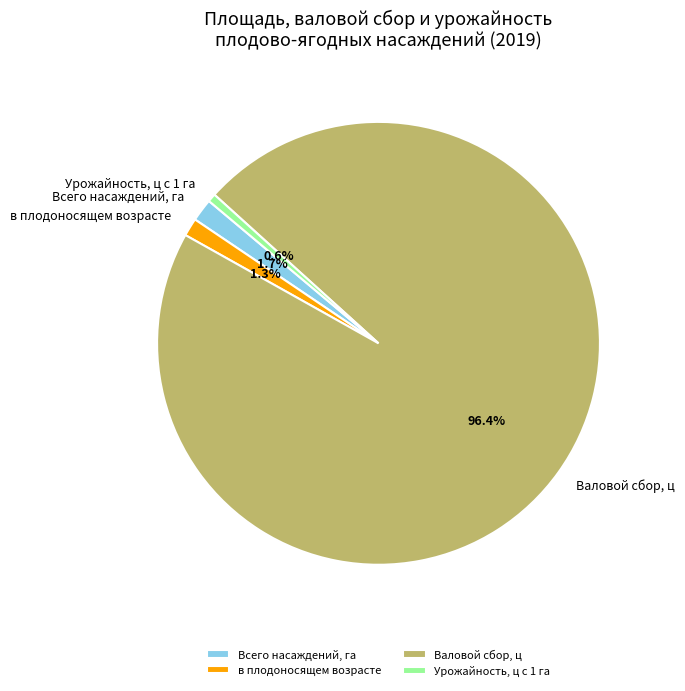

To the nearest percent, what portion does Валовой сбор, ц represent?

96%